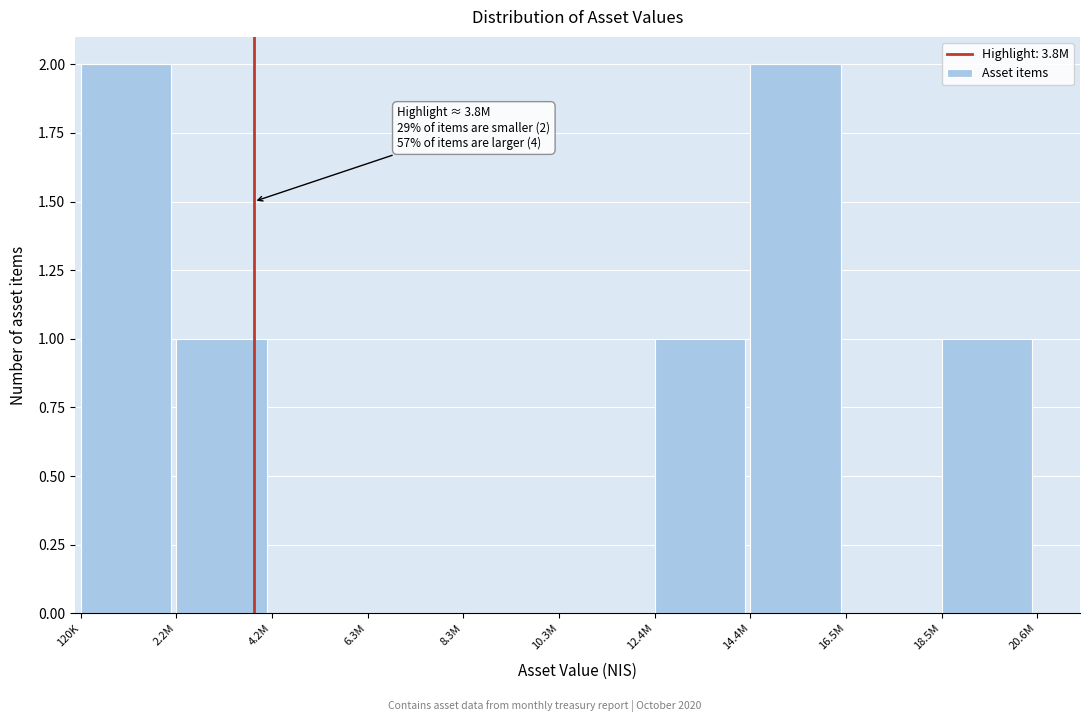

Reading right to left, extract all data points from this chart.

18.5M=1	16.5M=0	14.4M=2	12.4M=1	10.3M=0	8.3M=0	6.3M=0	4.2M=0	2.2M=1	120K=2